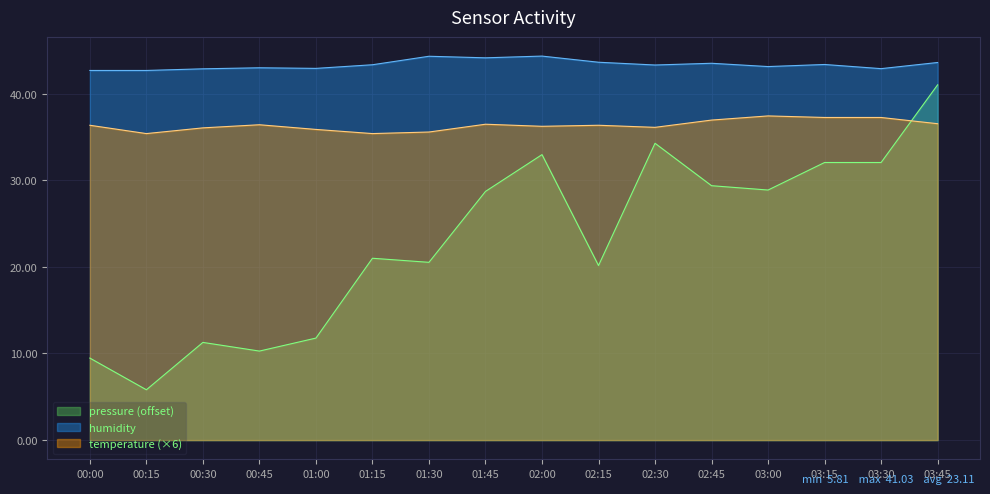

At which label does temperature first exceed 36?

00:00